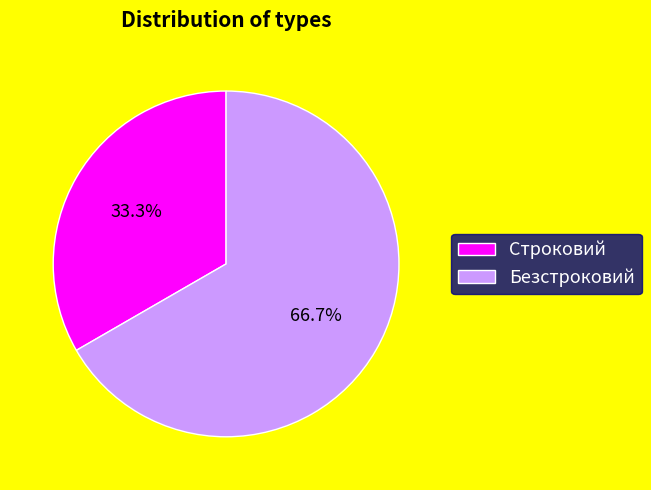

Does any single category account for the majority?

Yes